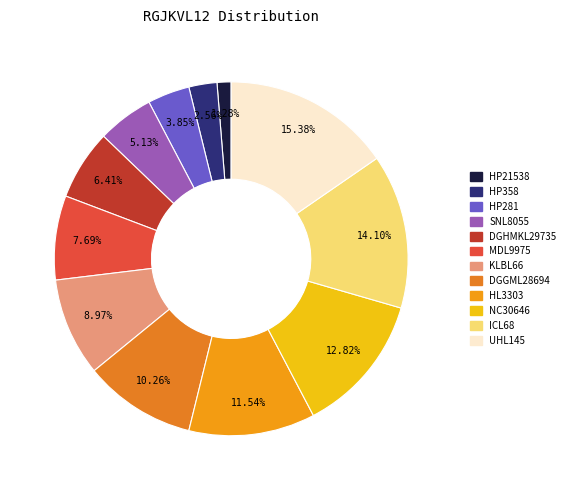

To the nearest percent, what is the combined percentage of DGGML28694 and KLBL66?

19%